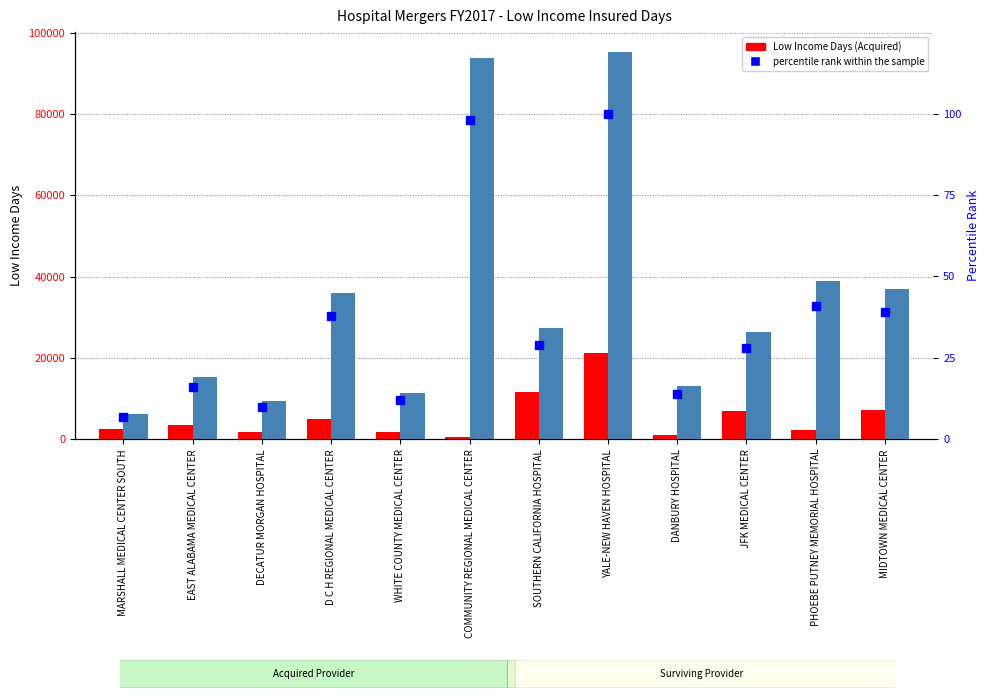

What is the label of the 5th bar from the left?

WHITE COUNTY MEDICAL CENTER